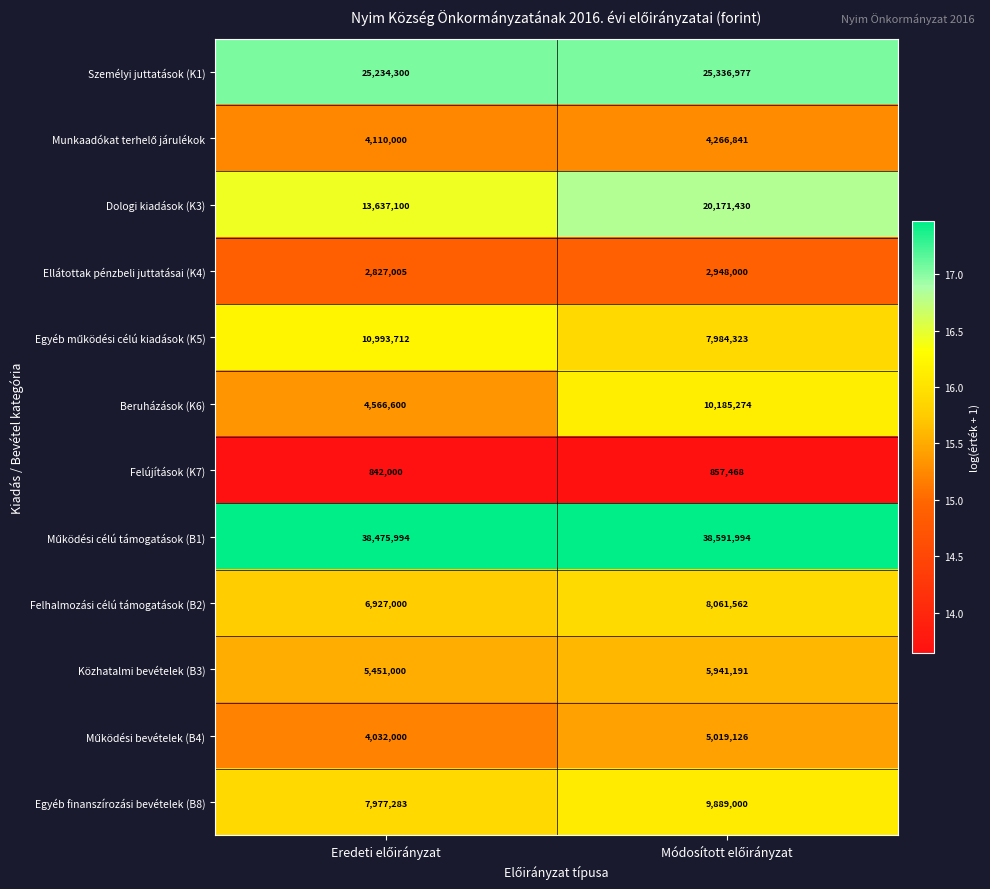

What is the average value of the Beruházások (K6) series?

7375937